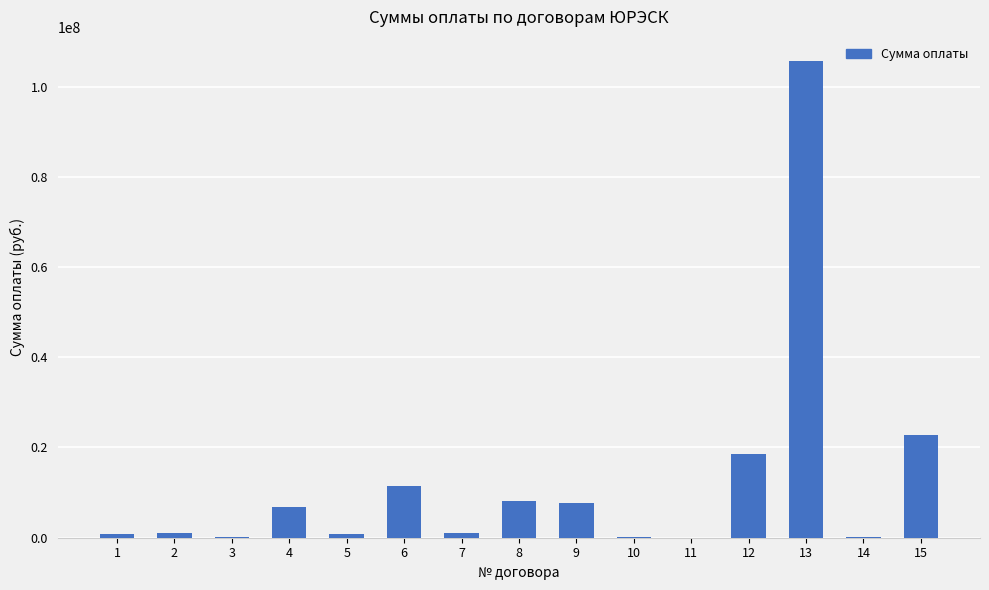

How many categories are shown in the chart?

15